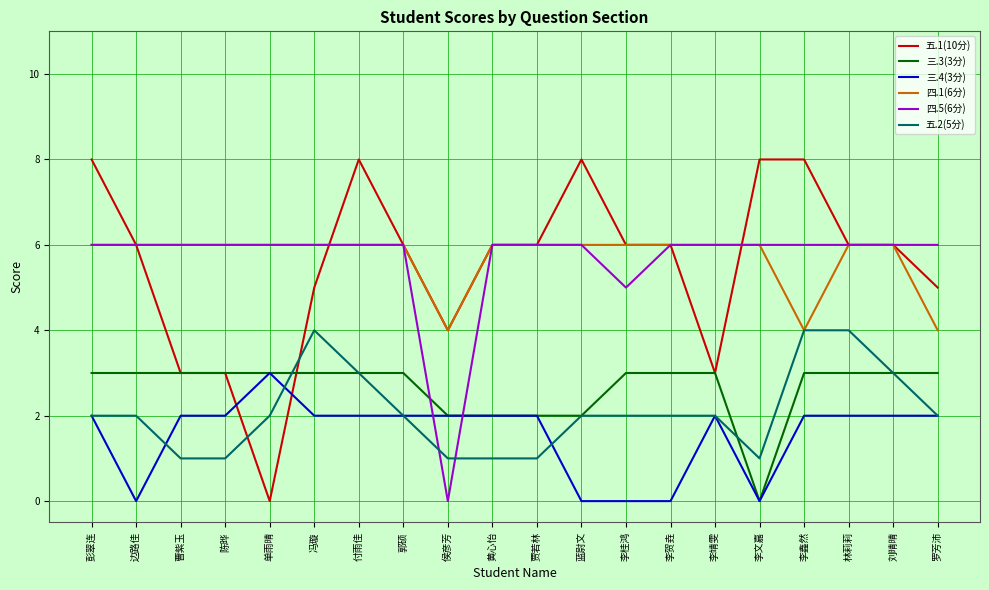

Between which two adjacent categories do 五.1(10分) and 五.2(5分) first intersect?

陈晔 and 单雨晴